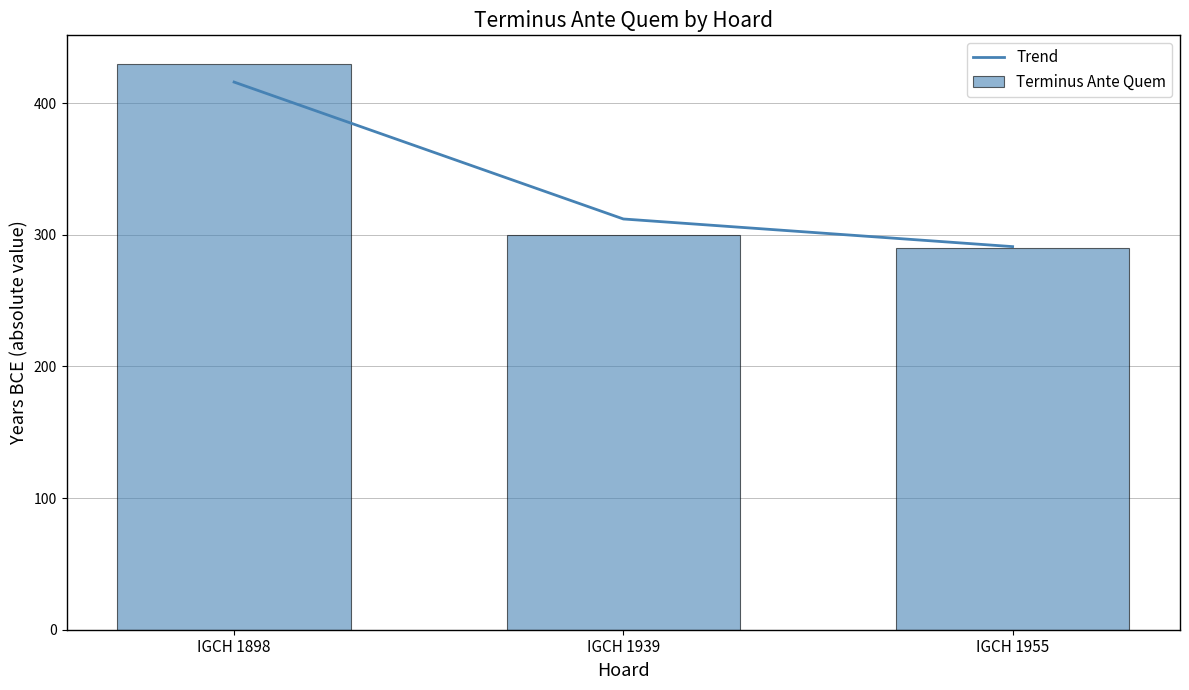

What is the value of the Trend bar at the 2nd from the left?

312